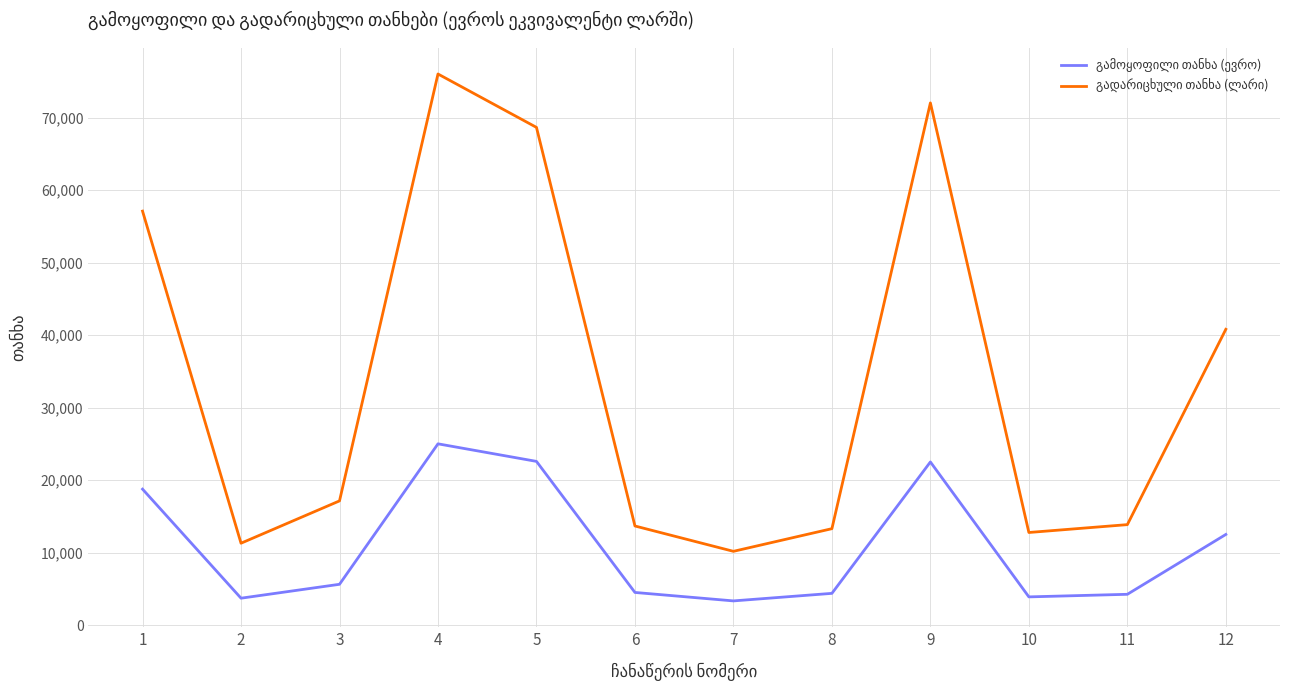

At which category is the sum across all series the highest?

4